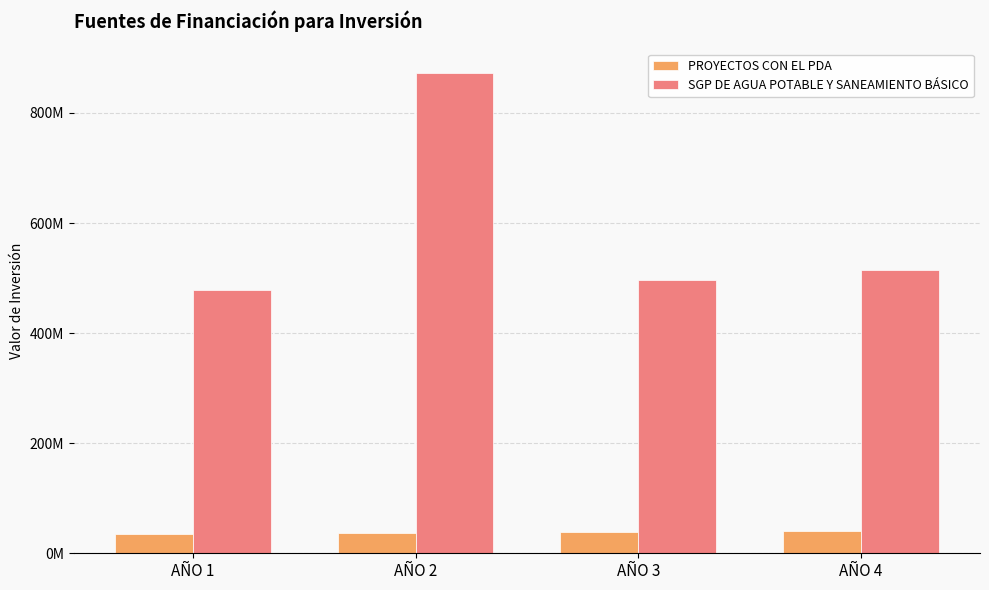

Where is PROYECTOS CON EL PDA nearest to the value 37739040?

AÑO 2